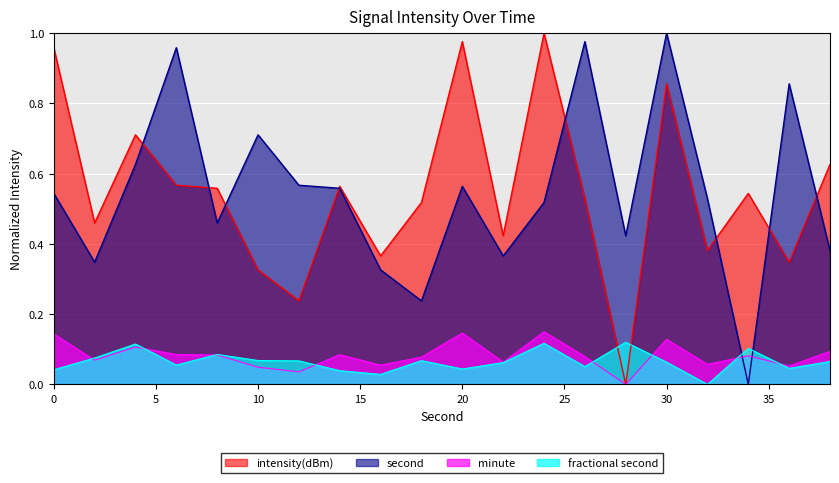

Is it true that intensity(dBm) equals 1.2 at 30?

False